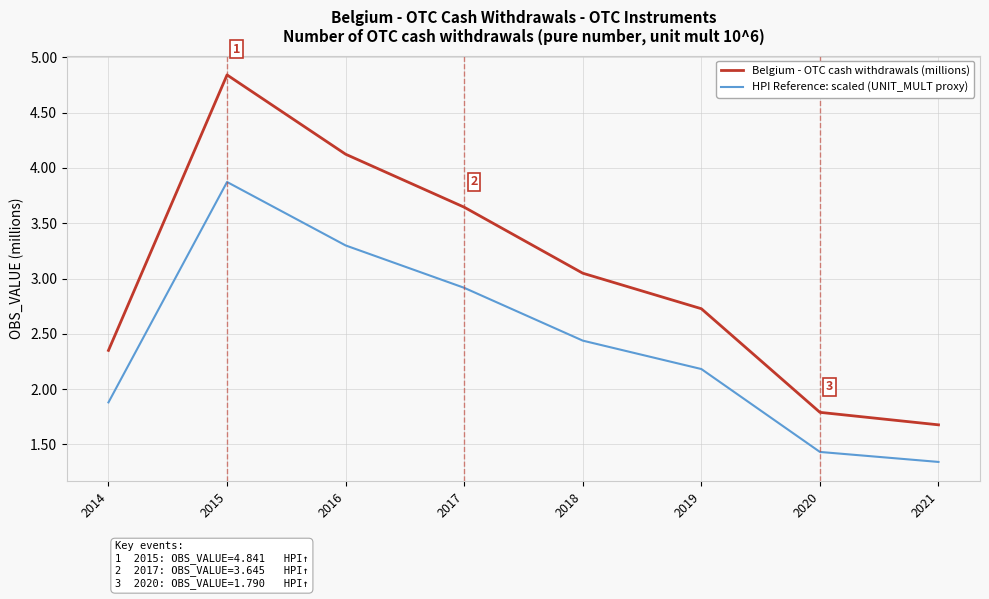

The value of Belgium - OTC cash withdrawals (millions) at 2016 is 4.1. True or false?

True